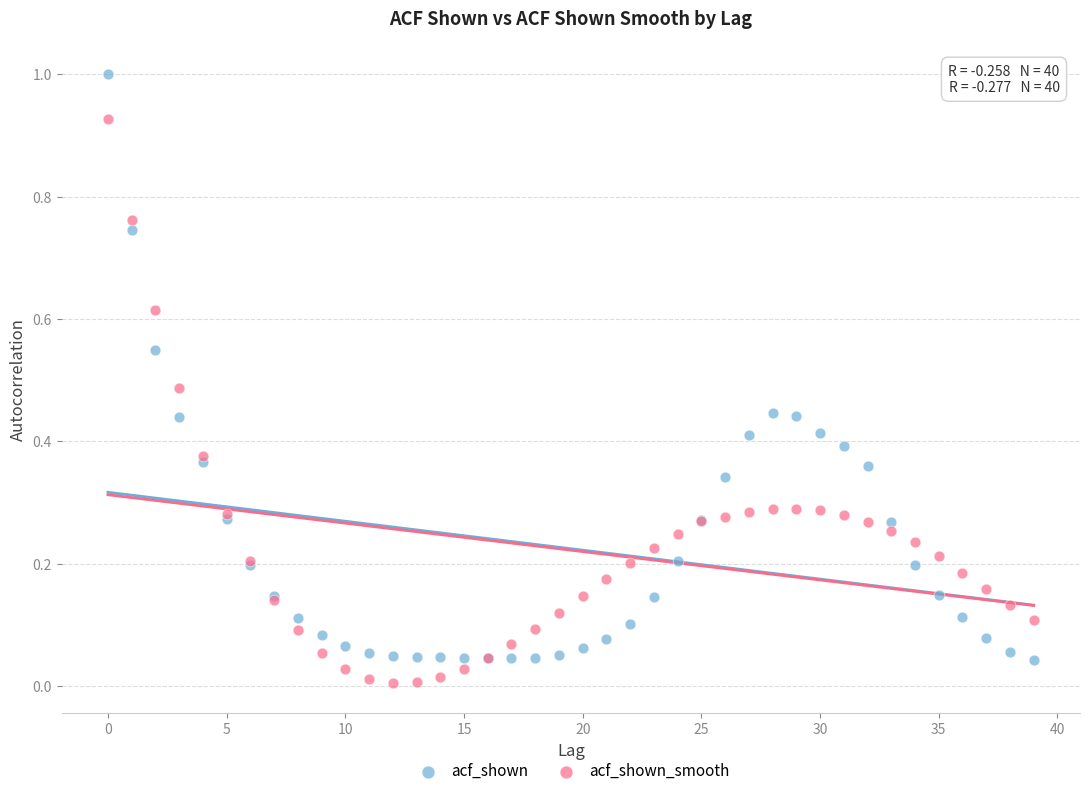

What are all the series names shown in the legend?

acf_shown, acf_shown_smooth